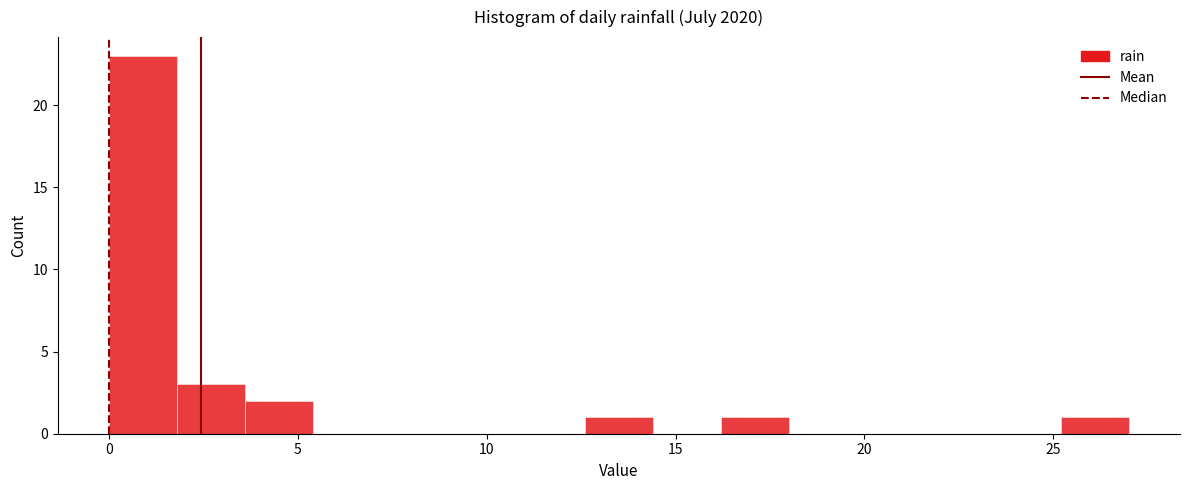

Around what value on the x-axis is the tallest bar? Give the approximate position of its centre, as read against the axis.

1.0